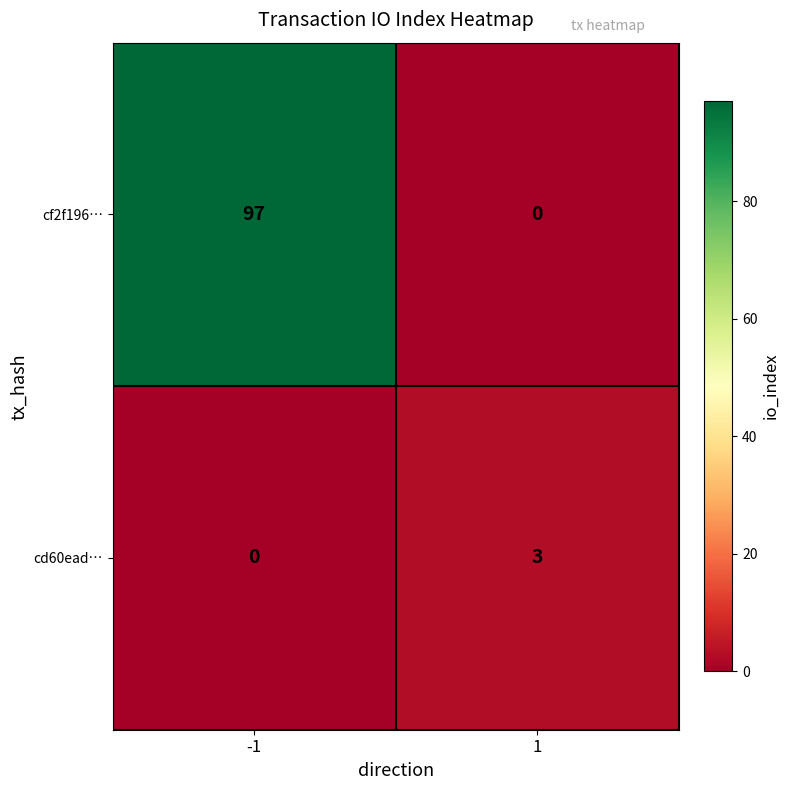

Between -1 and 1, which series saw the biggest shift?

cf2f196…